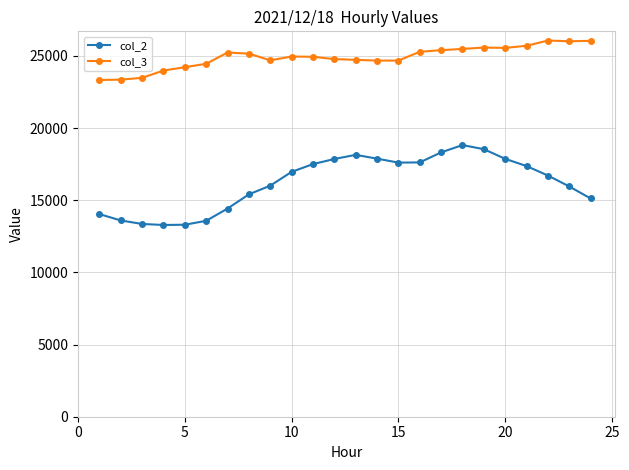

How many lines are shown in the chart?

2